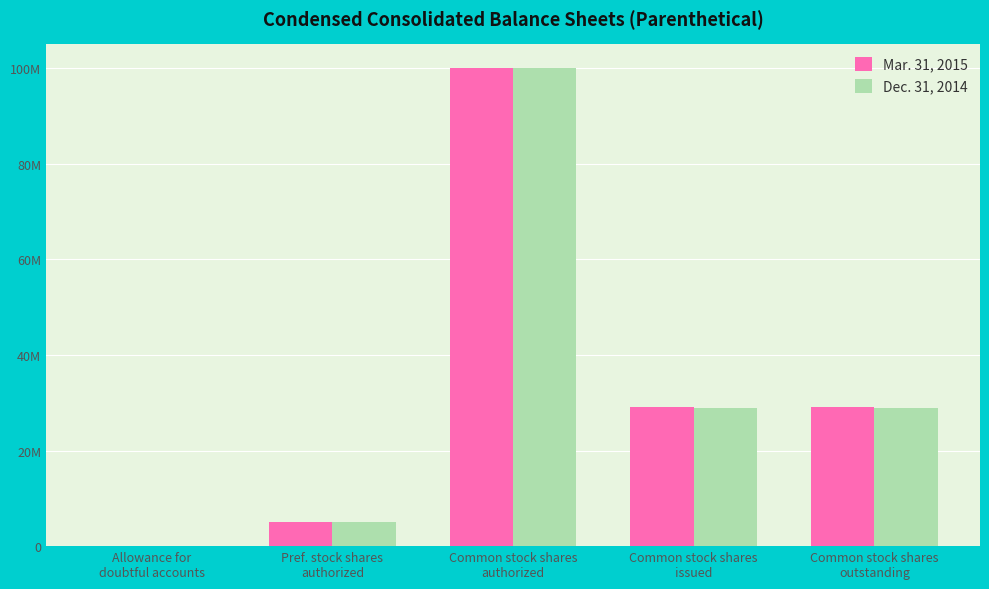

What are all the series names shown in the legend?

Mar. 31, 2015, Dec. 31, 2014